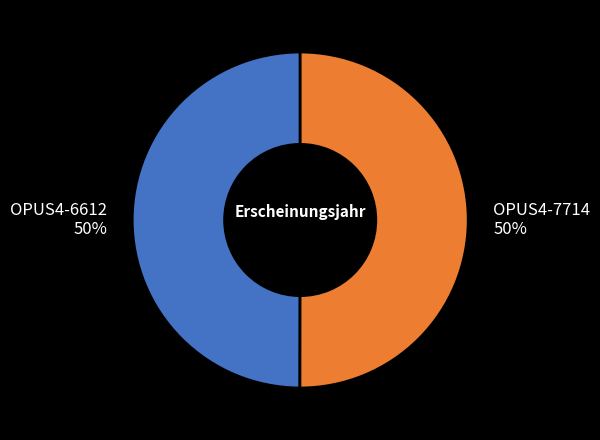

True or false: OPUS4-6612 50% accounts for 50% of the total.

True